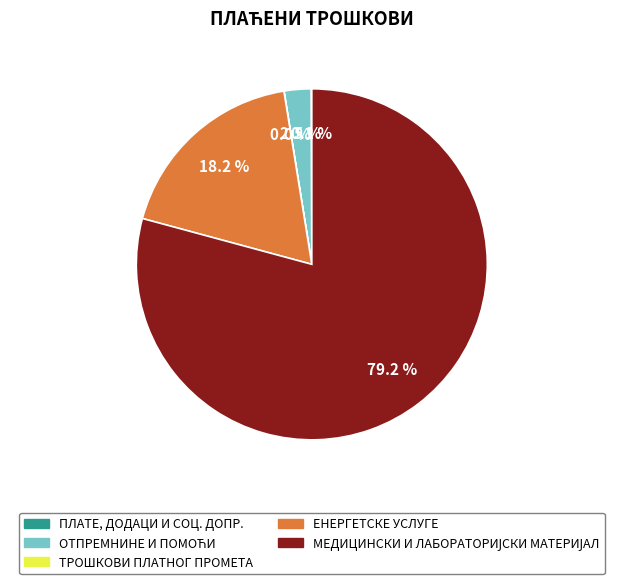

Is there a majority slice in this chart?

Yes